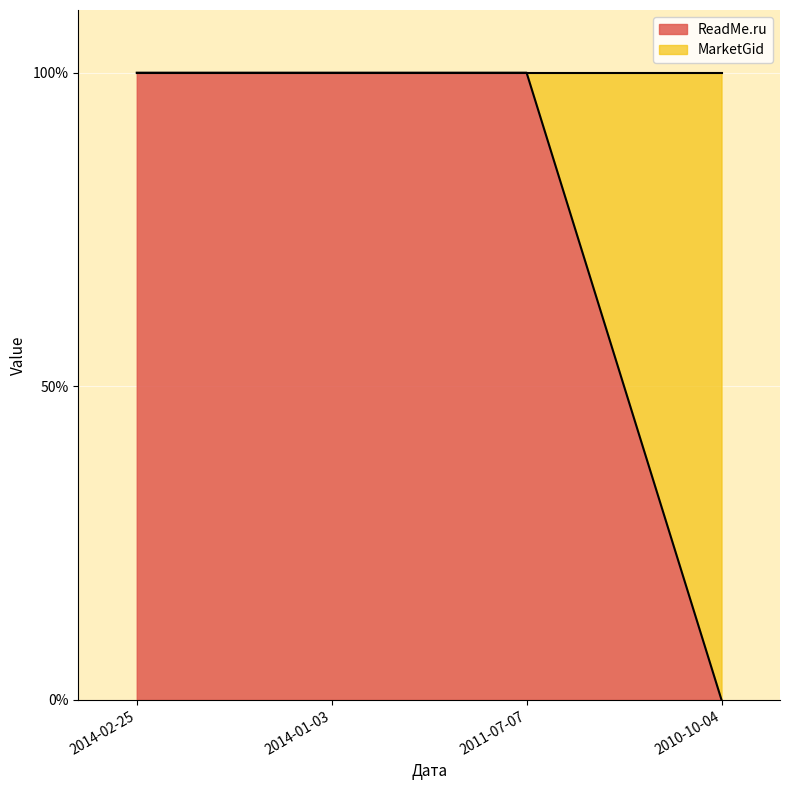

Reading left to right, transcribe all the data shown in this chart.

2014-02-25=1	2014-01-03=1	2011-07-07=1	2010-10-04=0